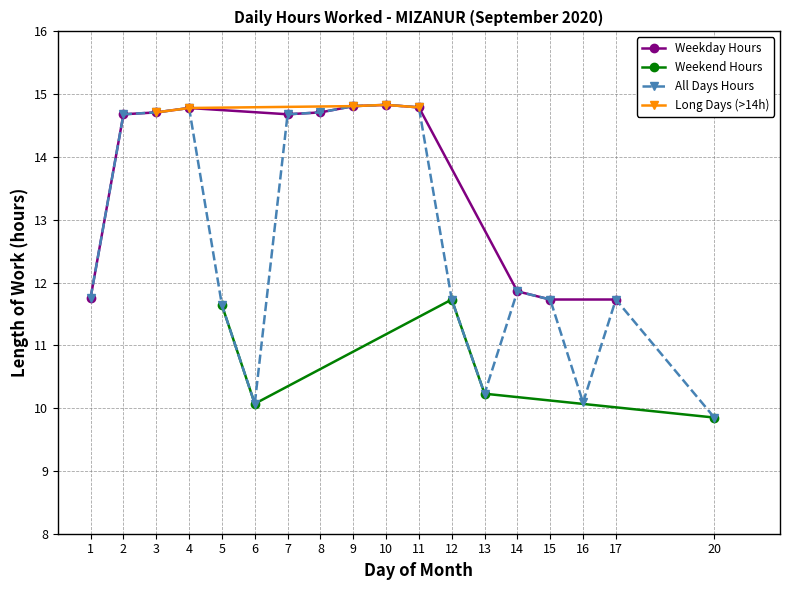

What is the greatest value displayed?

14.8